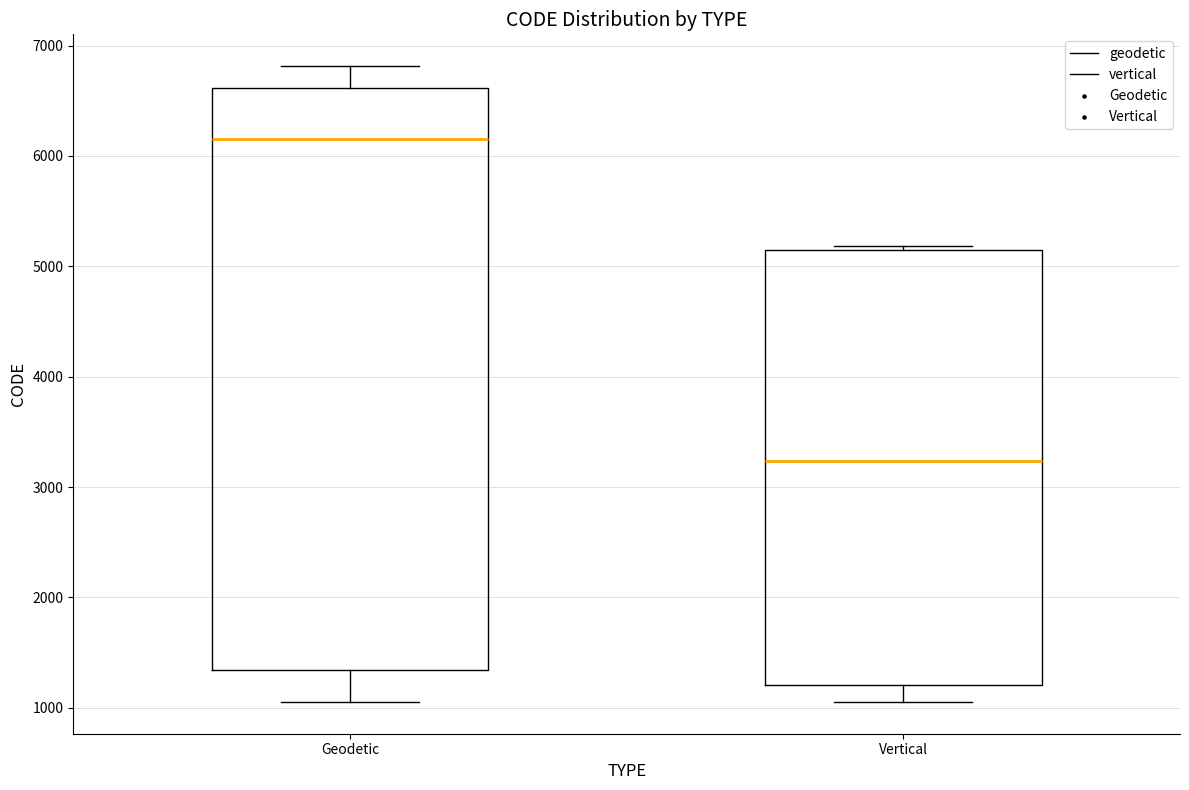

Comparing the boxes themselves (not the whiskers), which one is the tallest?

Geodetic